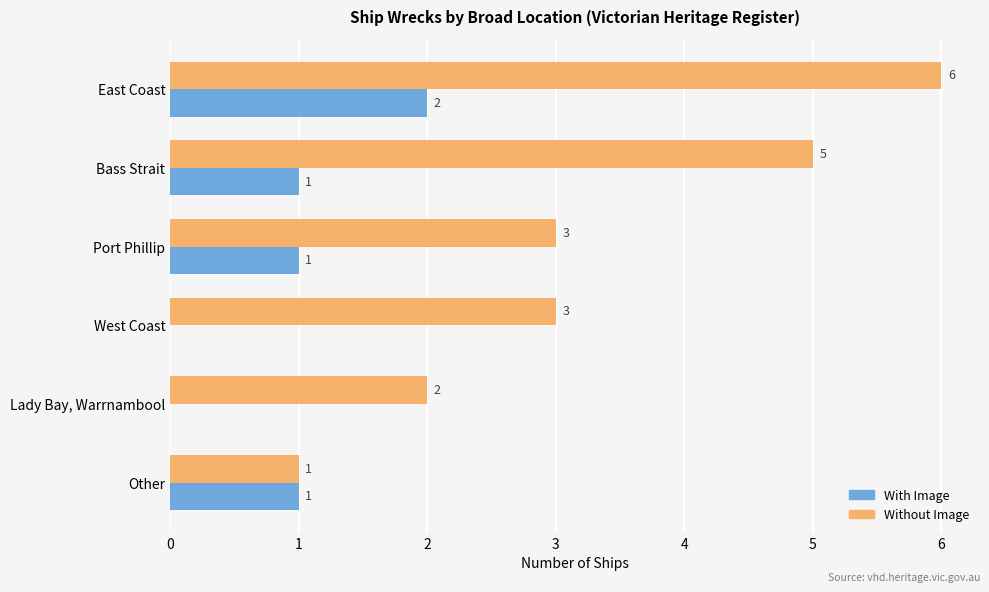

Which category has the highest value in the Without Image series?

East Coast